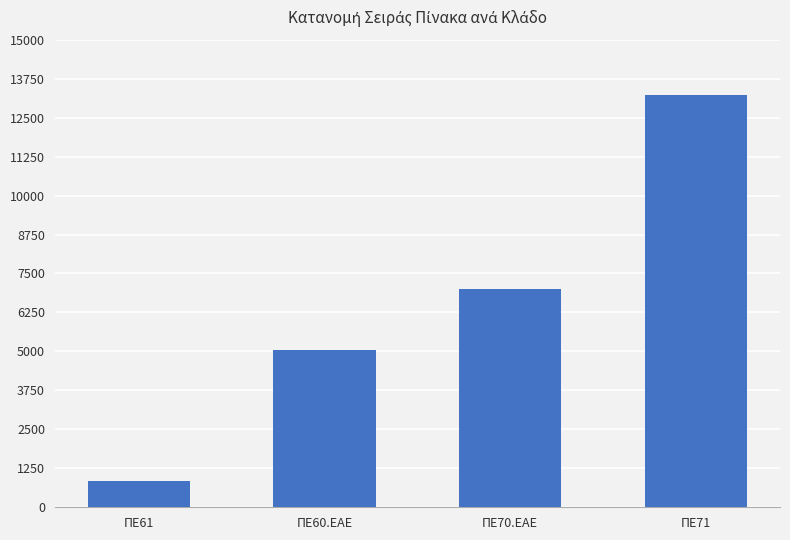

What is the difference between the second highest and minimum values?

6174